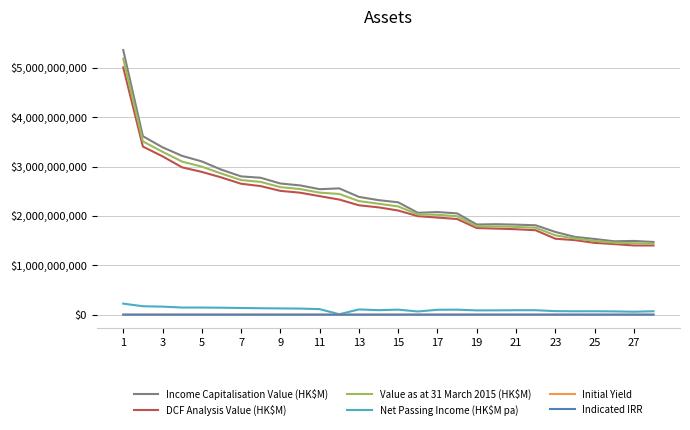

True or false: Value as at 31 March 2015 (HK$M) and Initial Yield intersect in this chart.

False